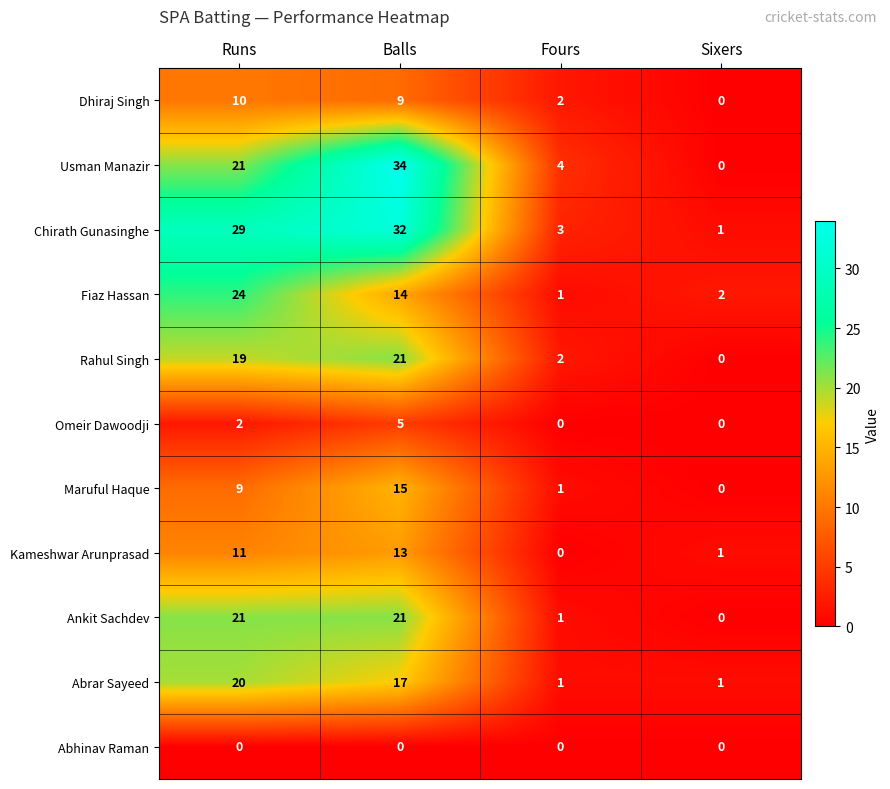

Which category has the highest value across all series?

Balls